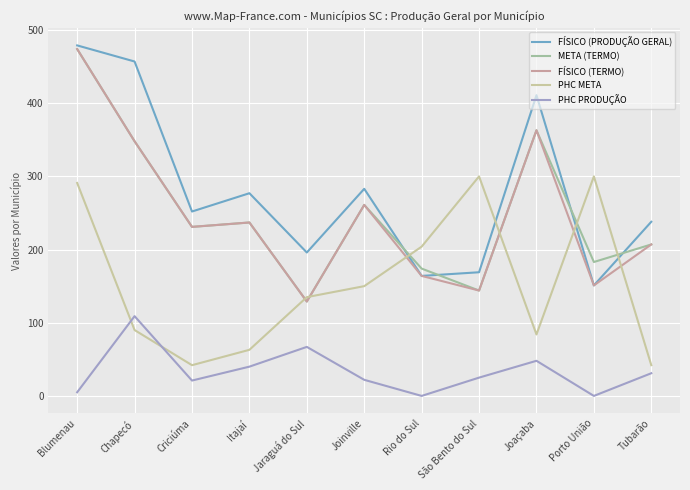

What is the spread (max minus min) of values at São Bento do Sul?

275